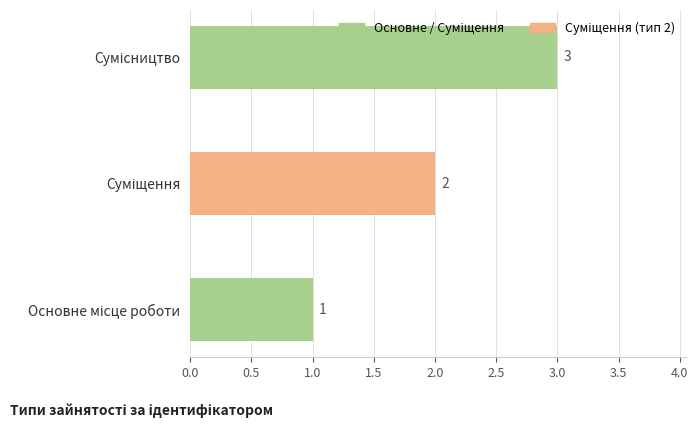

Count the values in the range 1 to 3.

3